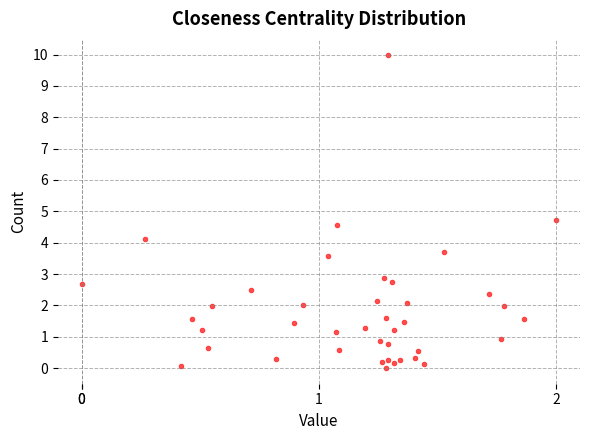

What is the range of Y values (max minus min)?

10.0